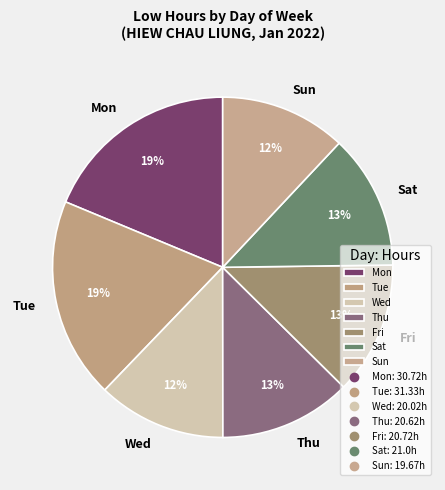

What is the ratio of the value at Sun to the value at Tue?

0.6